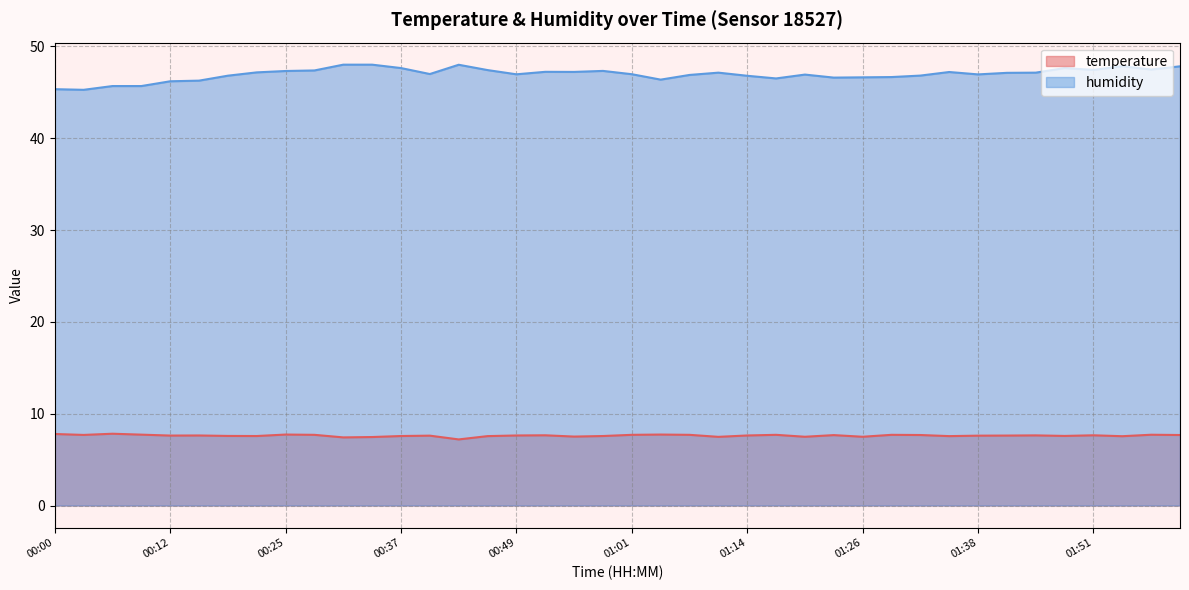

Read the temperature value at 00:34.

7.5